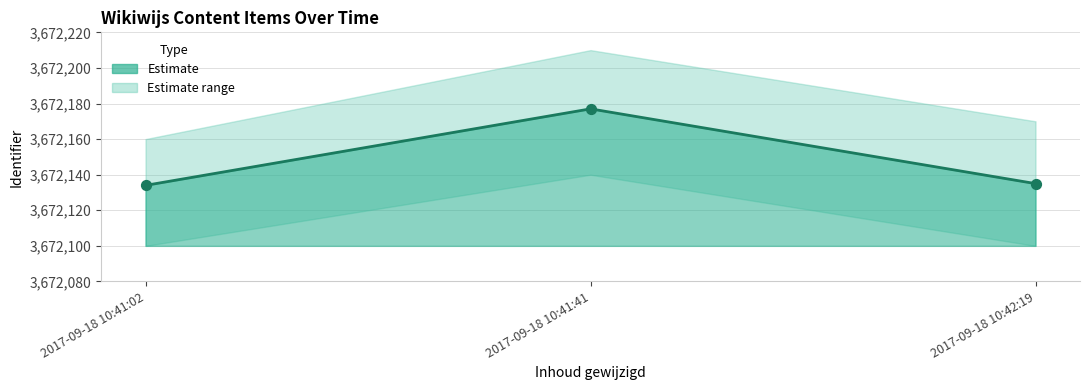

What is the ratio of the value at 2017-09-18 10:41:02 to the value at 2017-09-18 10:42:19?

1.0